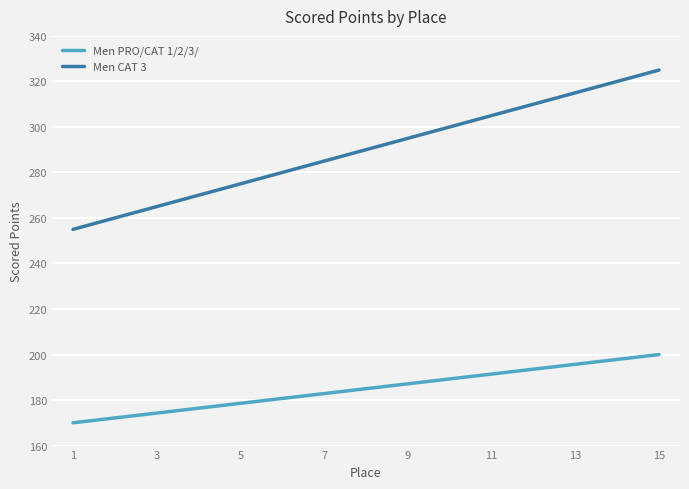

List the series in order of their overall mean, lowest first.

Men PRO/CAT 1/2/3/, Men CAT 3